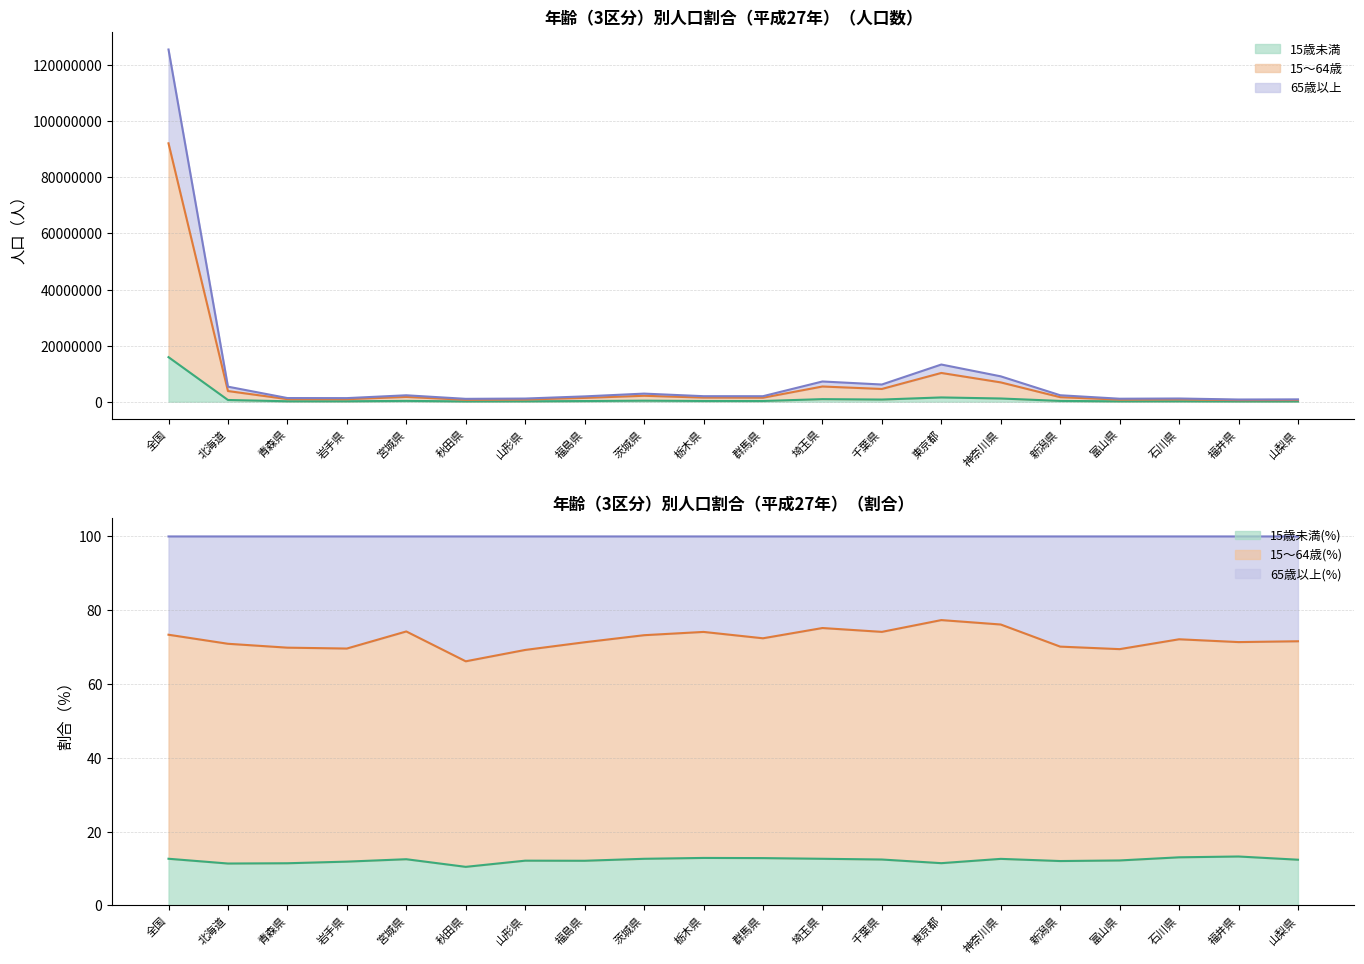

Reading left to right, transcribe all the data shown in this chart.

15歳未満: 全国=15886810	北海道=608296	青森県=148208	岩手県=150992	宮城県=286003	秋田県=106041	山形県=135760	福島県=228887	茨城県=364351	栃木県=252836	群馬県=250884	埼玉県=910805	千葉県=762112	東京都=1518130	神奈川県=1140748	新潟県=275945	富山県=128848	石川県=148372	福井県=102986	山梨県=102270
15～64歳: 全国=92175546	北海道=3799100	青森県=906075	岩手県=885878	宮城県=1696325	秋田県=671278	山形県=775096	福島県=1349076	茨城県=2111663	栃木県=1456452	群馬県=1416664	埼玉県=5417979	千葉県=4541924	東京都=10252285	神奈川県=6885131	新潟県=1609398	富山県=734393	石川県=820887	福井県=554395	山梨県=591115
65歳以上: 全国=125640987	北海道=5357487	青森県=1297015	岩手県=1272451	宮城県=2284565	秋田県=1014579	山形県=1119449	福島県=1891460	茨城県=2883341	栃木県=1964844	群馬県=1956690	埼玉県=7206714	千葉県=6126343	東京都=13257801	神奈川県=9043288	新潟県=2294483	富山県=1057292	石川県=1138038	福井県=776803	山梨県=825659